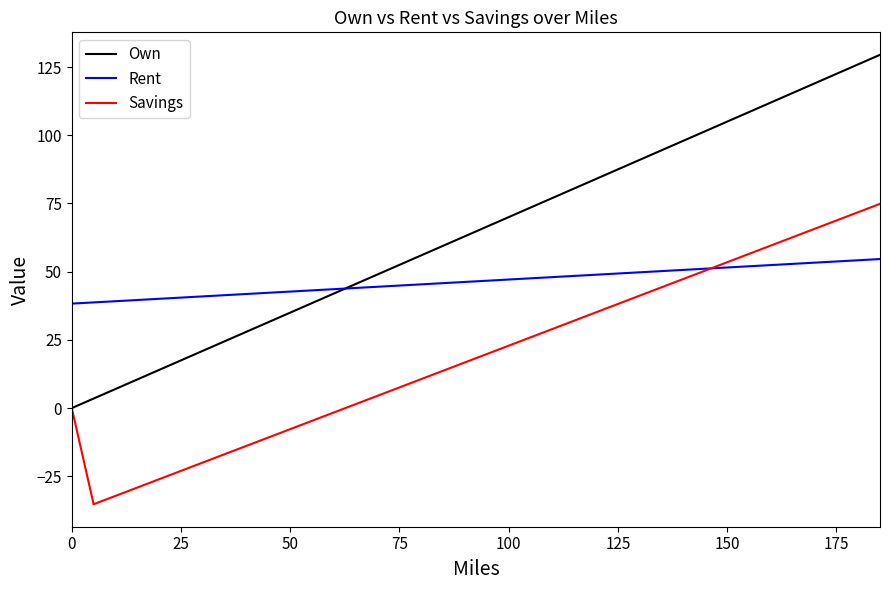

What is the difference between the second highest and second lowest values in the Own series?

122.5